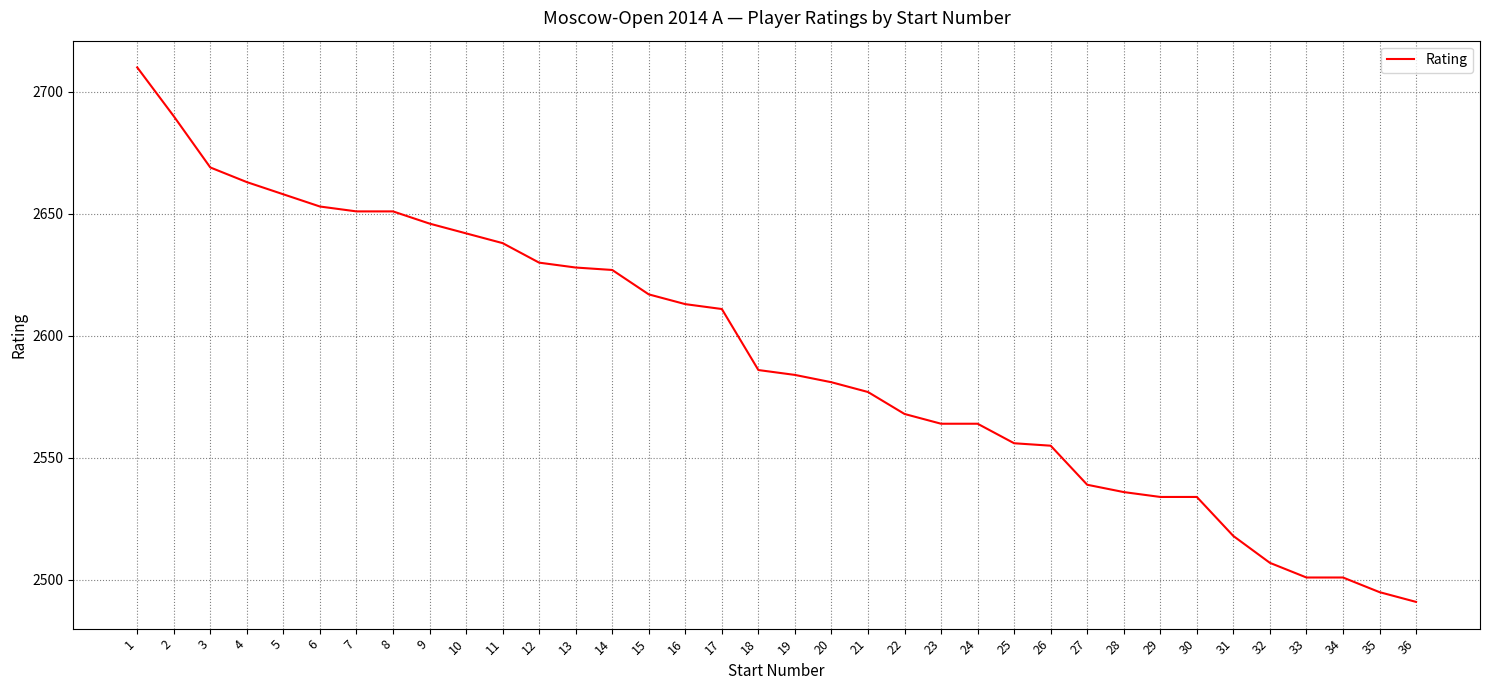

What is the difference between the maximum and minimum values?

219